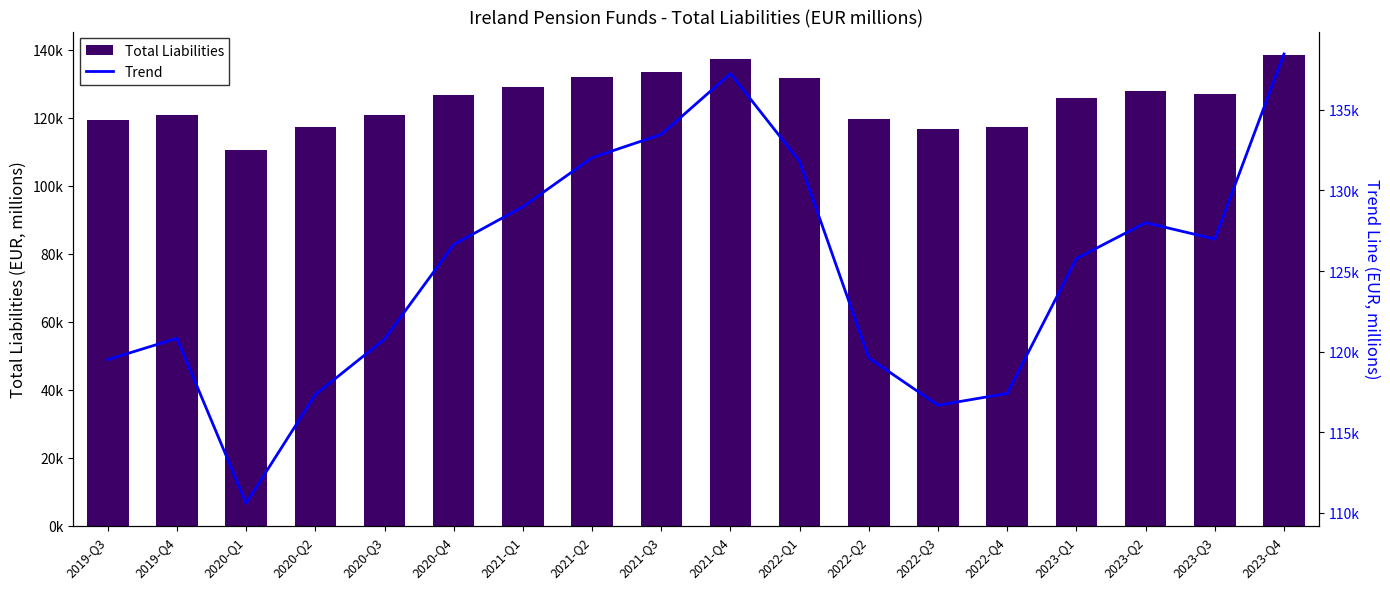

At how many categories does at least one series exceed 137457?

1